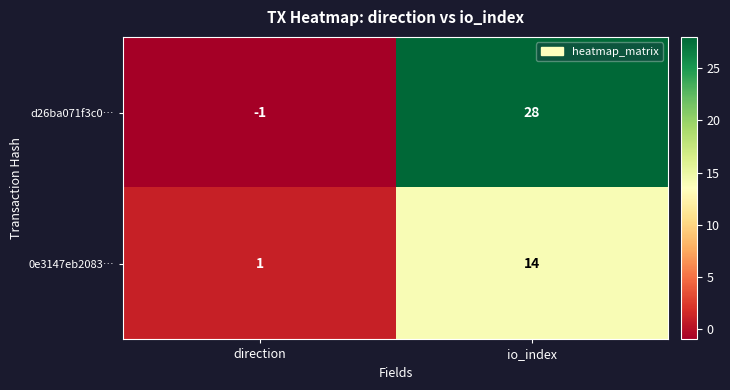

List the series in order of their overall mean, highest first.

d26ba071f3c0…, 0e3147eb2083…